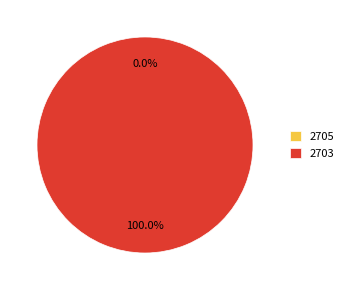

Do 2705 and 2703 together represent more than half of the pie?

Yes